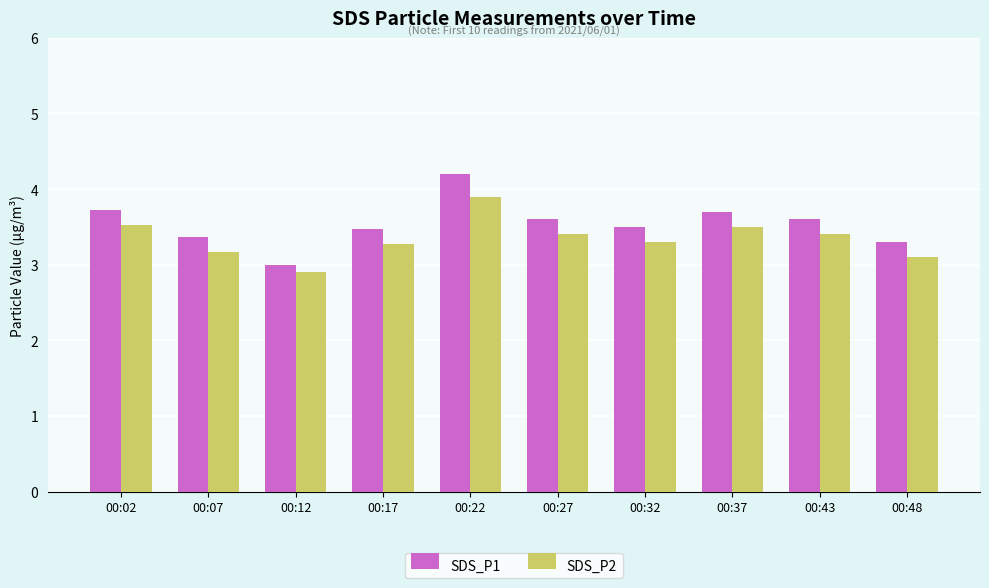

What is the sum of the SDS_P2 values at 00:22 and 00:32?

7.2